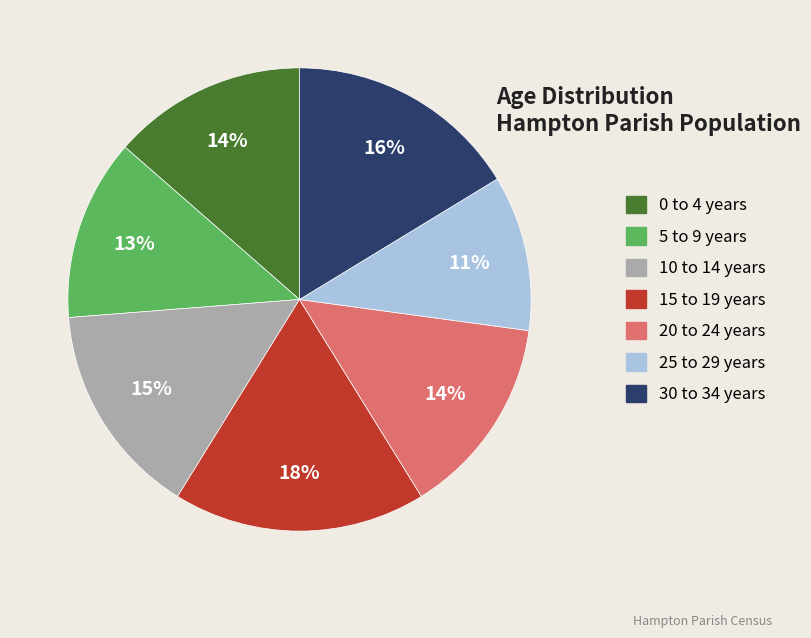

Which slice is the largest?

15 to 19 years